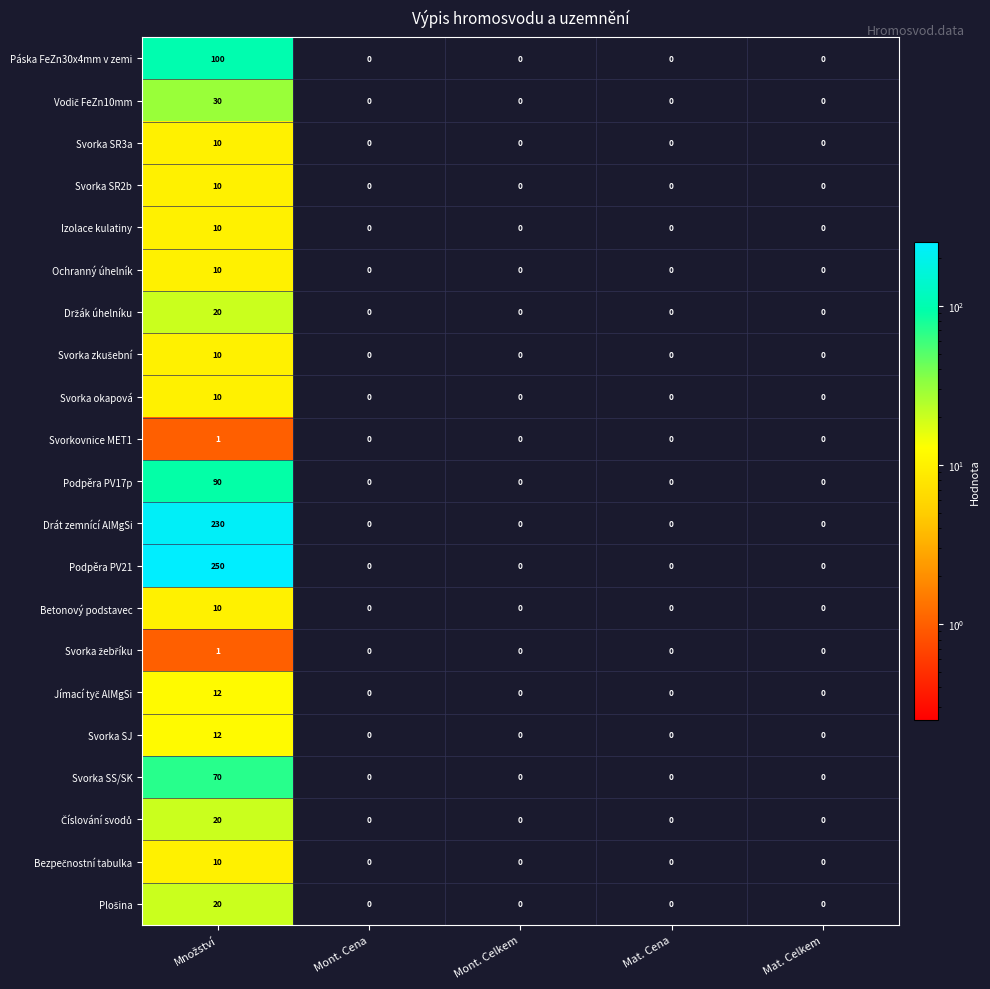

Which series has the largest total across all categories?

Podpěra PV21